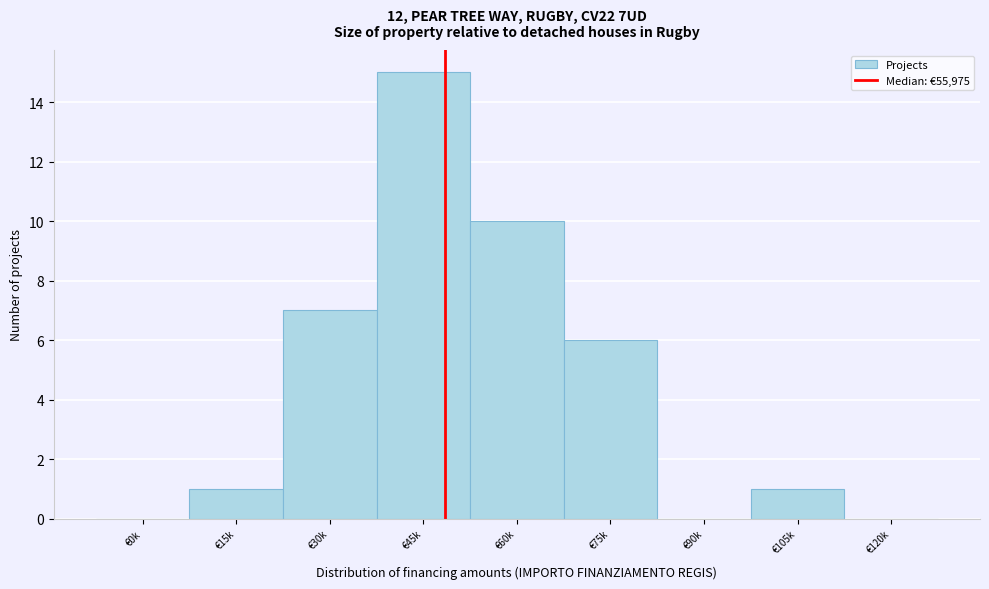

Reading left to right, extract all data points from this chart.

€0k=0	€15k=1	€30k=7	€45k=15	€60k=10	€75k=6	€90k=0	€105k=1	€120k=0